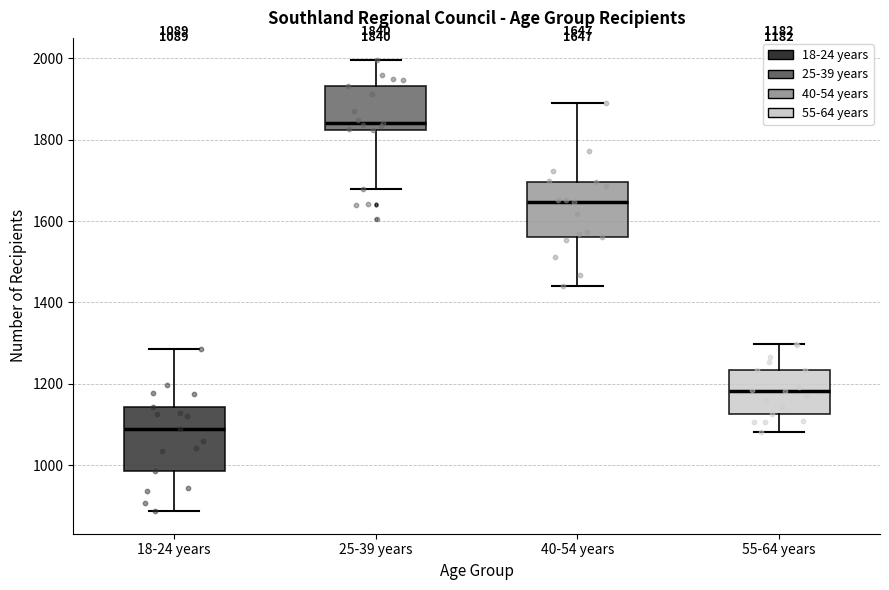

Which box has the highest median line?

25-39 years